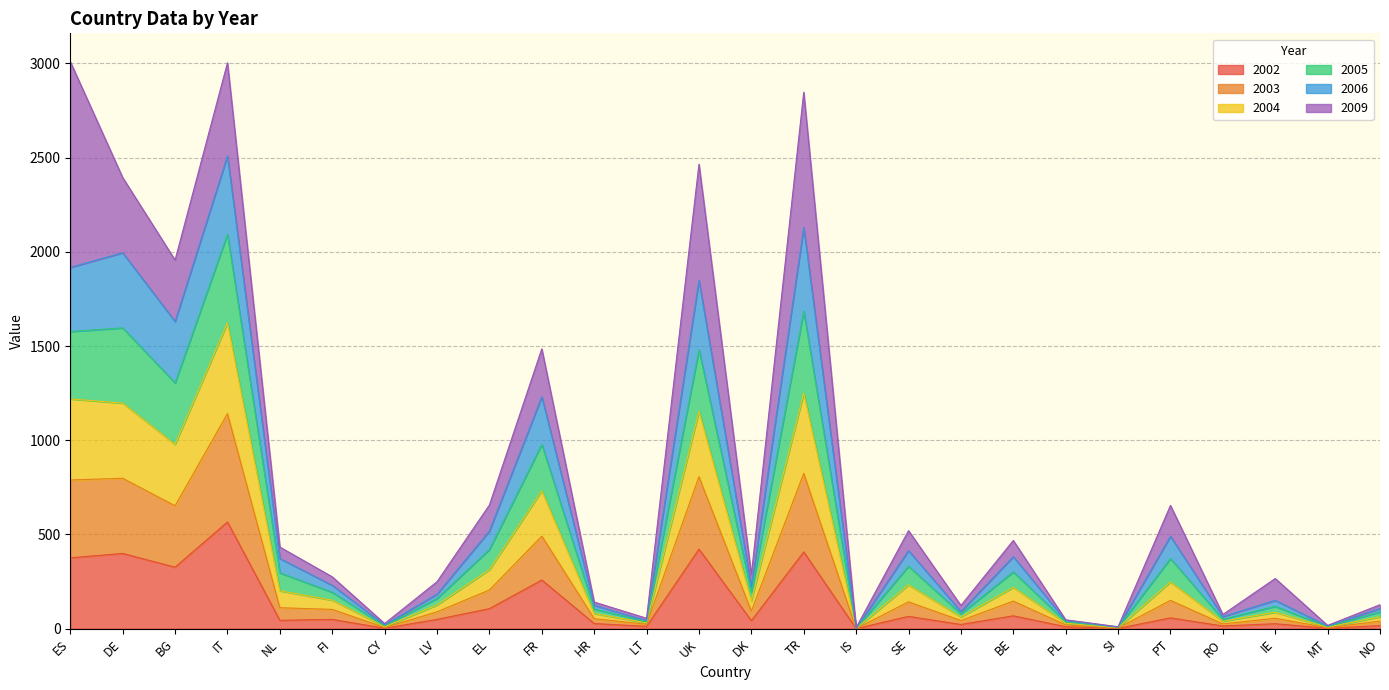

Does the chart have visible grid lines?

Yes